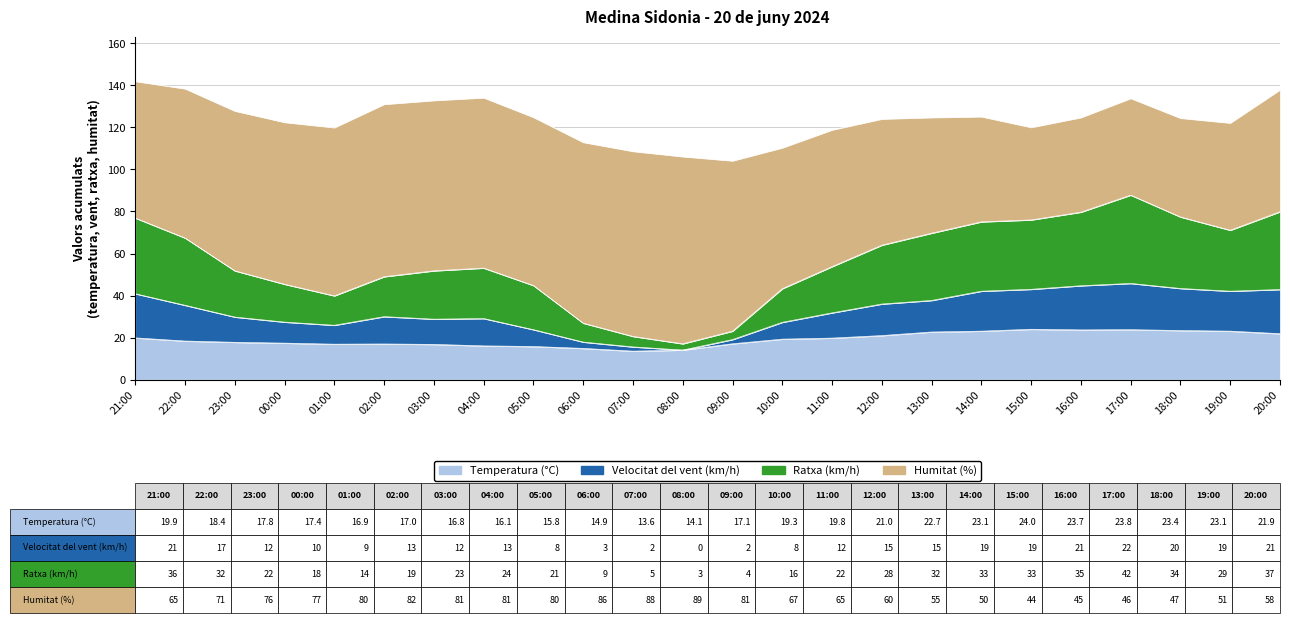

In Temperatura (°C), how many points are lower than both neighbors (excluding endpoints)?

3